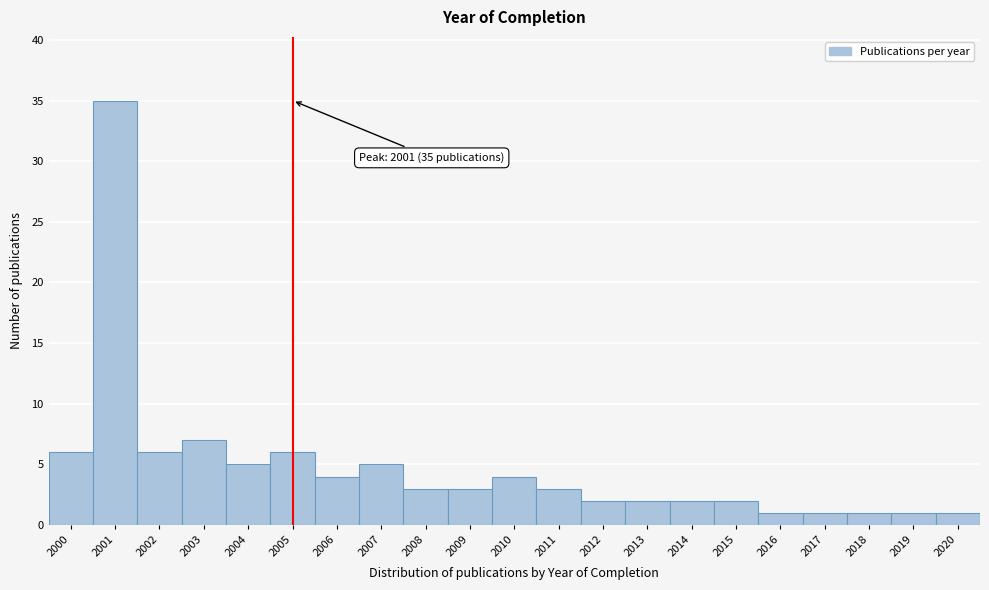

Reading left to right, extract all data points from this chart.

2000=6	2001=35	2002=6	2003=7	2004=5	2005=6	2006=4	2007=5	2008=3	2009=3	2010=4	2011=3	2012=2	2013=2	2014=2	2015=2	2016=1	2017=1	2018=1	2019=1	2020=1